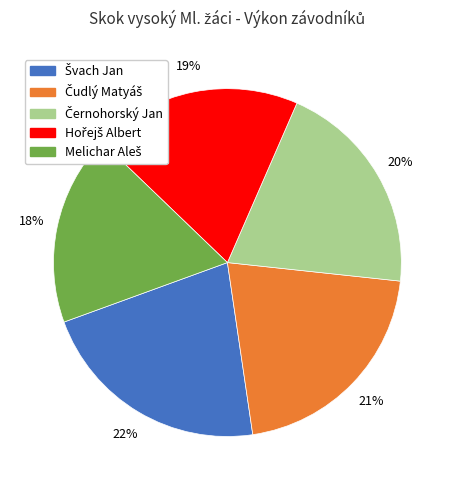

To the nearest percent, what is the difference between the largest and smallest slice percentages?

4%